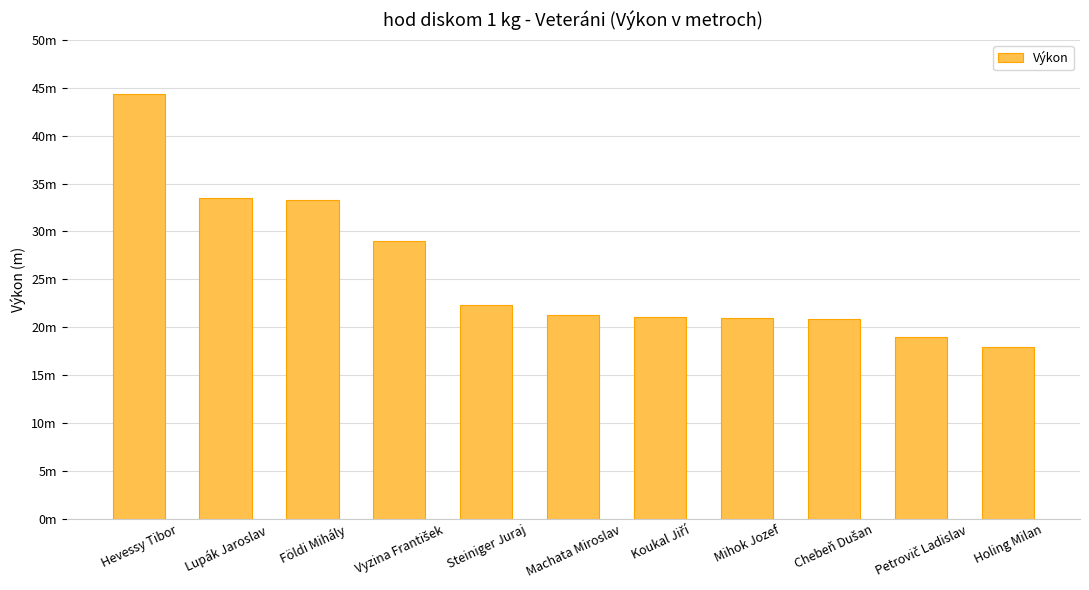

What is the change in value from Chebeň Dušan to Holing Milan?

-2.9